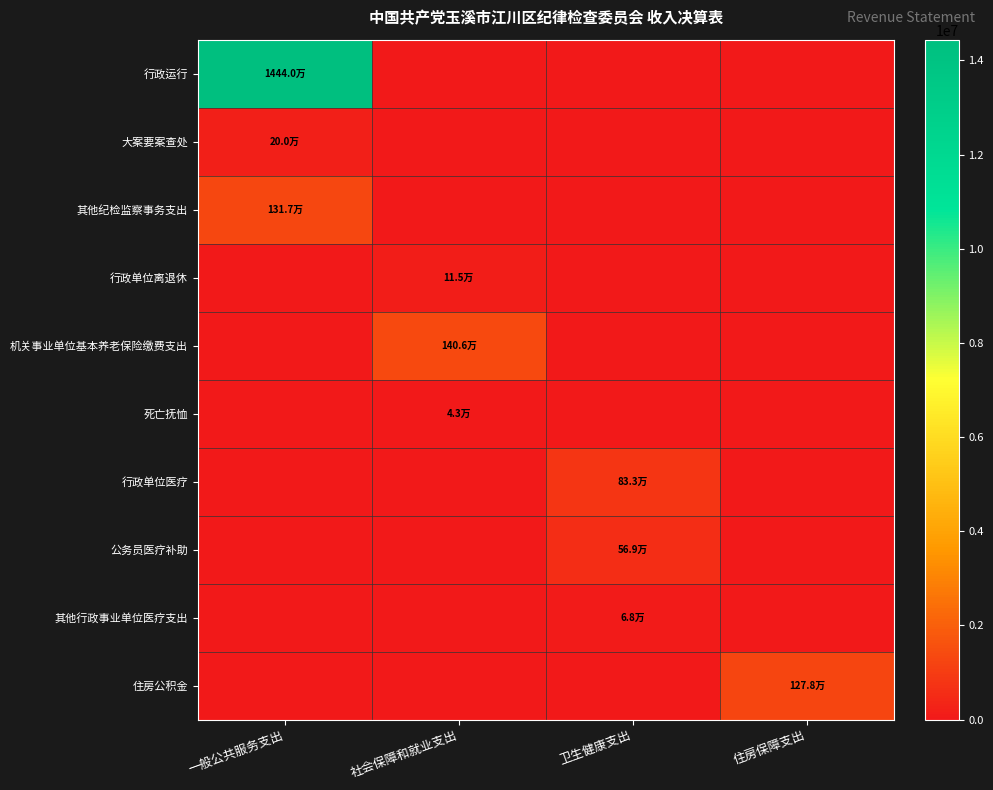

Rank the series at 一般公共服务支出 from lowest to highest value.

行政单位离退休, 机关事业单位基本养老保险缴费支出, 死亡抚恤, 行政单位医疗, 公务员医疗补助, 其他行政事业单位医疗支出, 住房公积金, 大案要案查处, 其他纪检监察事务支出, 行政运行